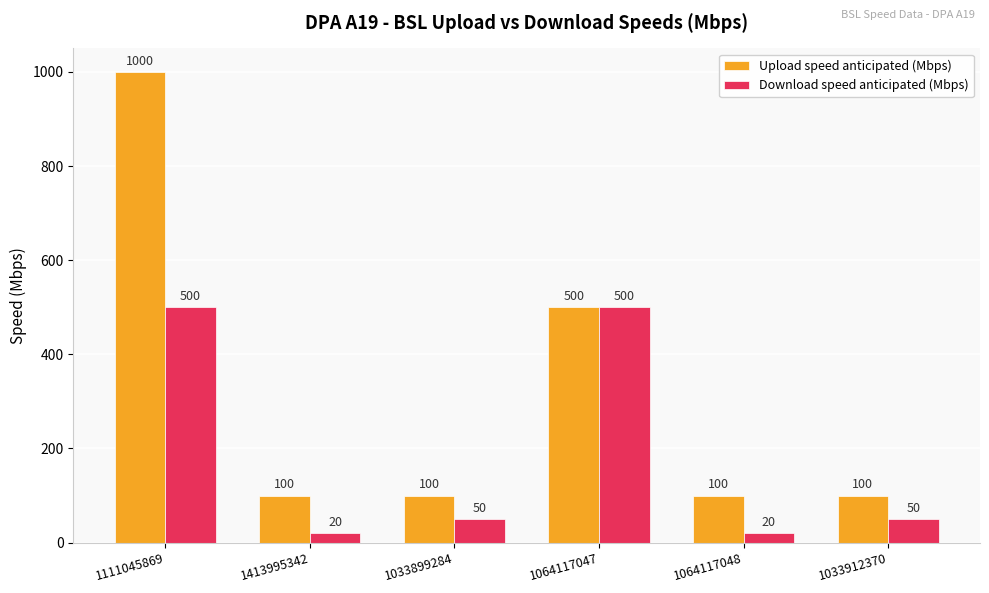

Is it true that Upload speed anticipated (Mbps) equals 221 at 1064117047?

False